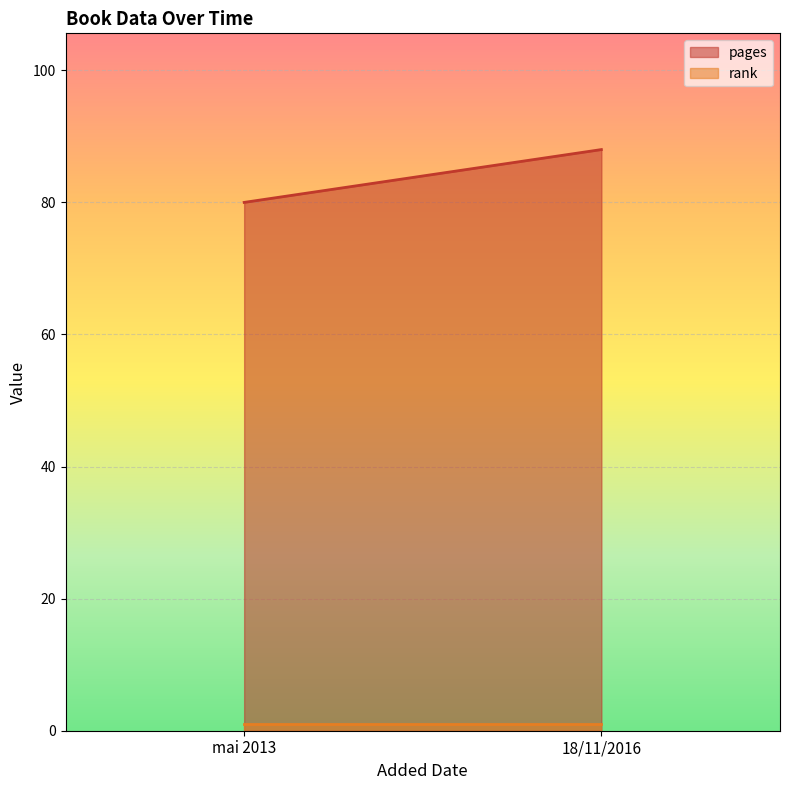

At how many categories does at least one series exceed 37?

2